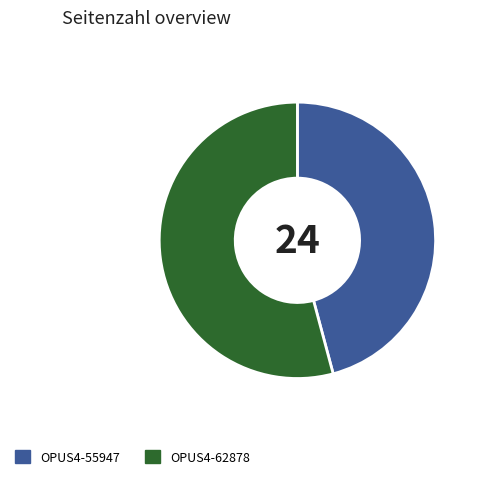

True or false: OPUS4-62878 accounts for 63% of the total.

False